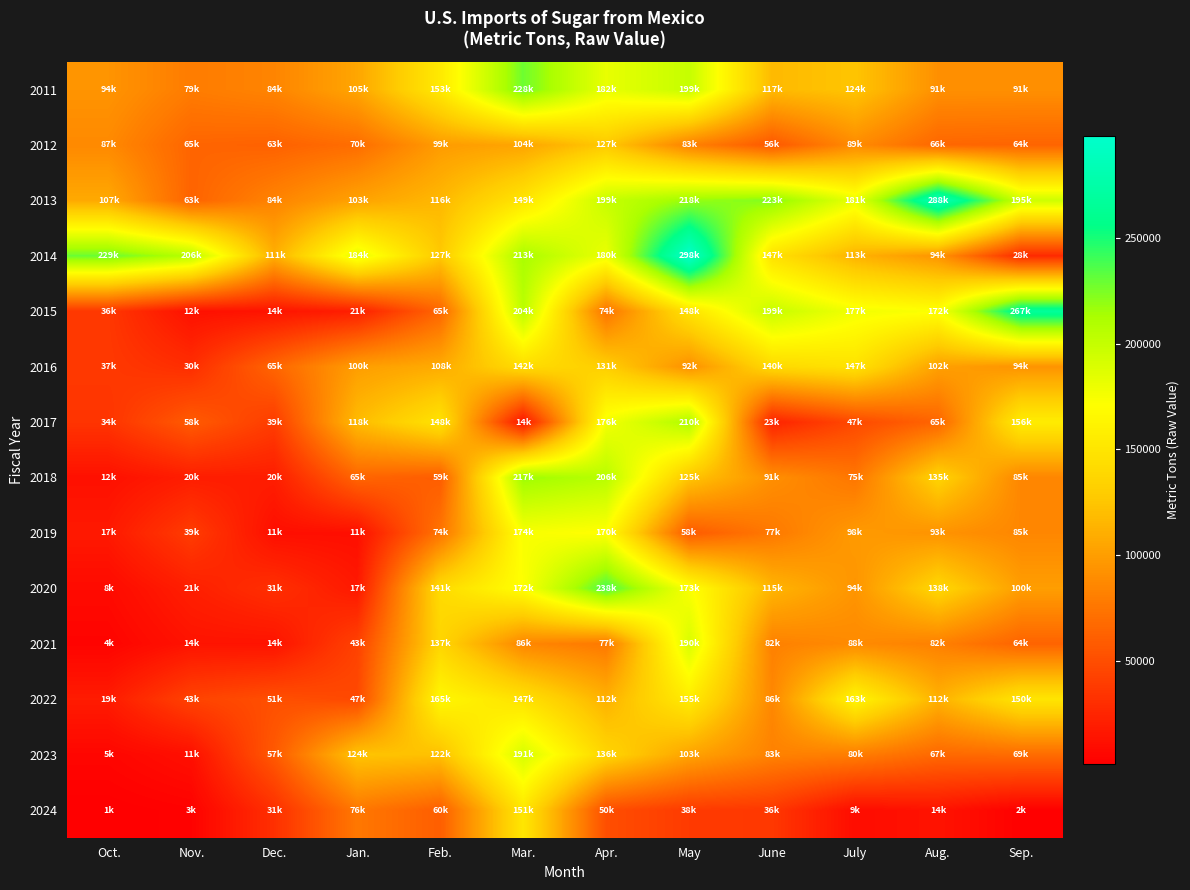

Between Oct. and Nov., which is larger?

Oct.